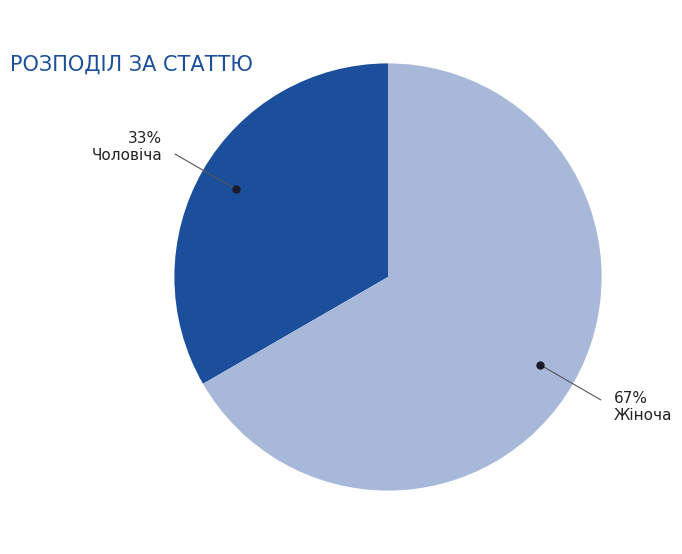

Which slice represents more than half of the pie?

Жіноча